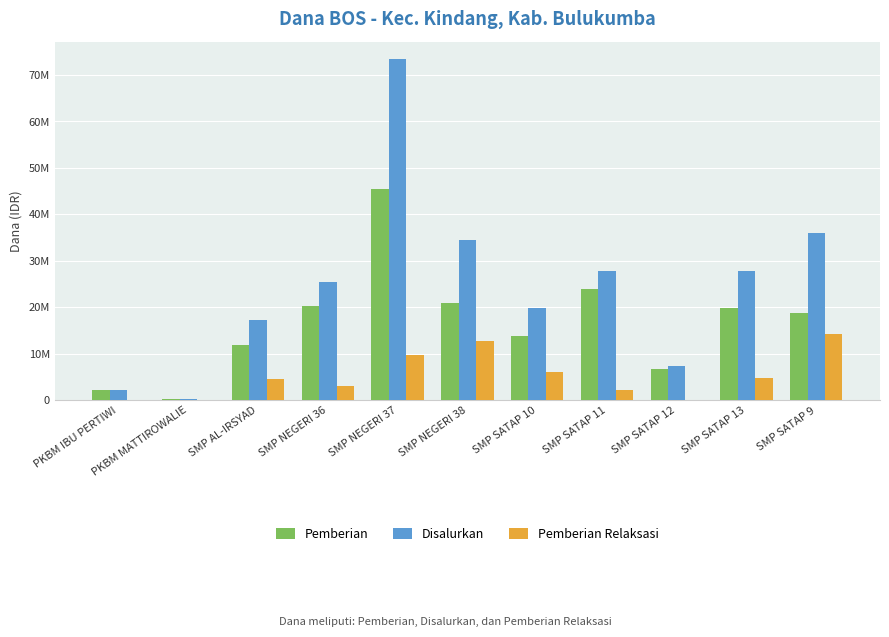

Reading left to right, extract all data points from this chart.

Pemberian: 2250000	375000	12000000	20250000	45375000	21000000	13875000	24000000	6750000	19875000	18750000
Disalurkan: 2250000	375000	17250000	25500000	73500000	34500000	19875000	27750000	7500000	27750000	36000000
Pemberian Relaksasi: 0	0	4500000	3000000	9750000	12750000	6000000	2250000	0	4875000	14250000